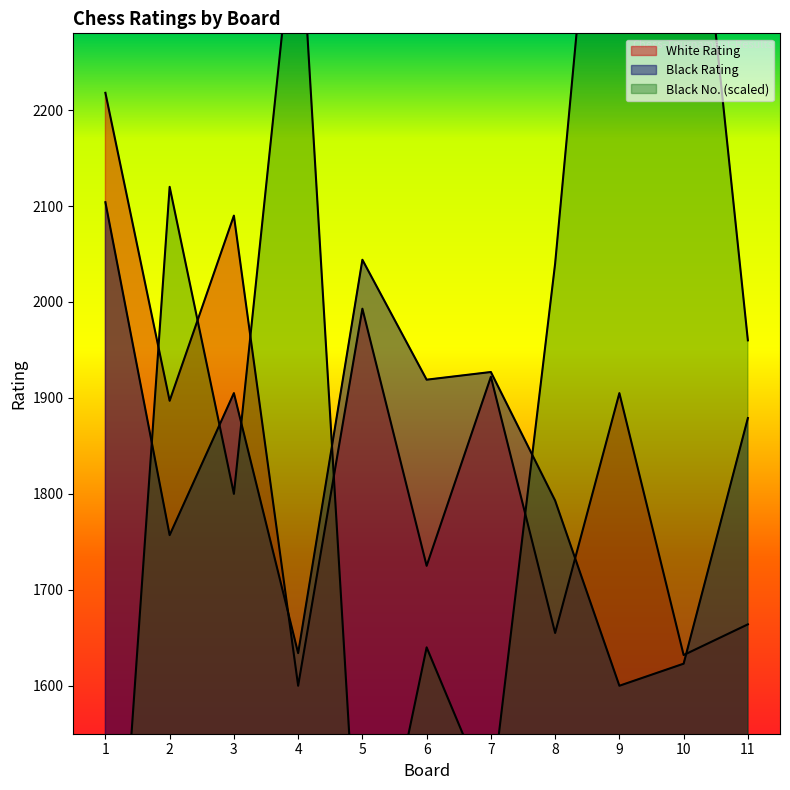

What is the highest value of the Black No. series?

2760